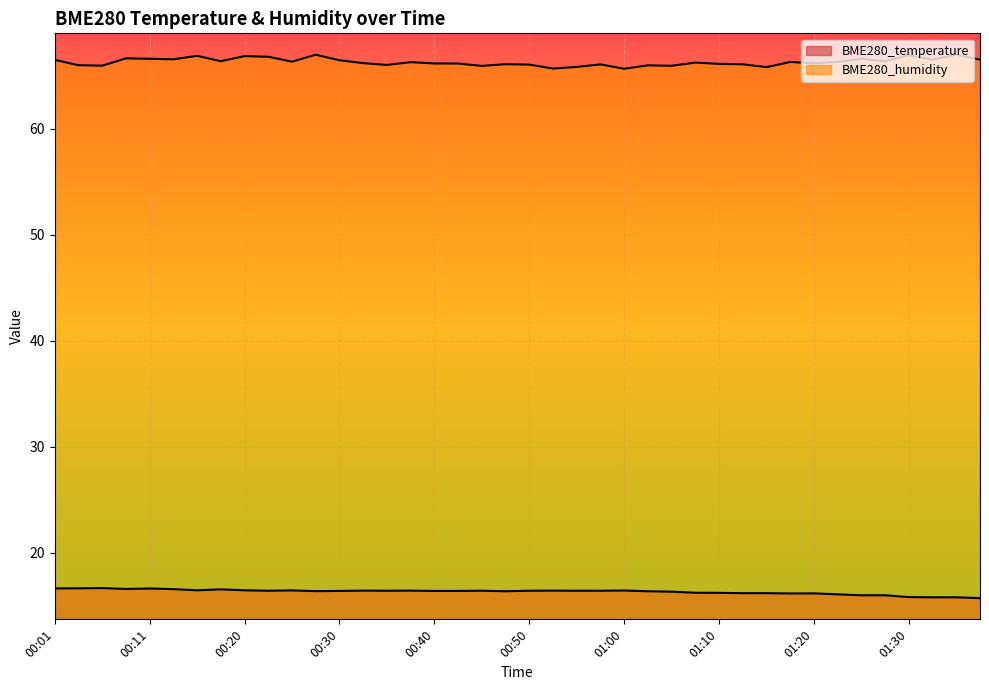

What is the maximum value for BME280_humidity?

67.0